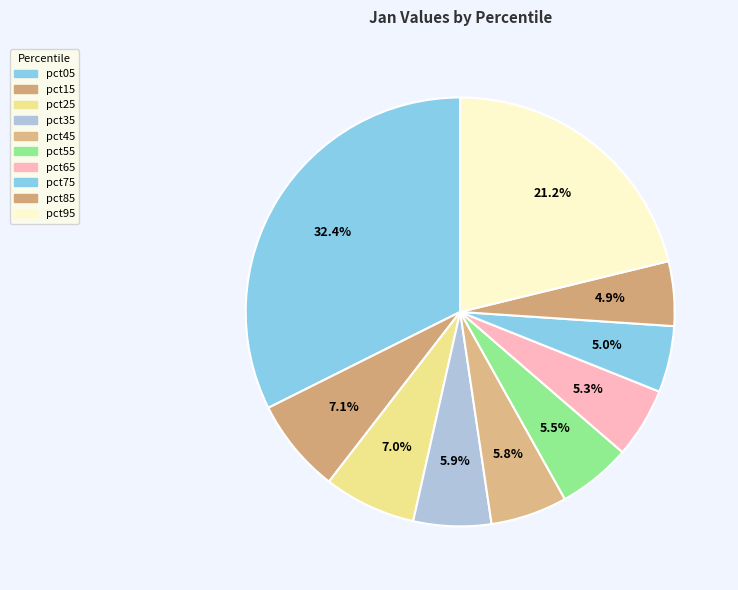

How much of the chart is everything except pct85?

95.1%